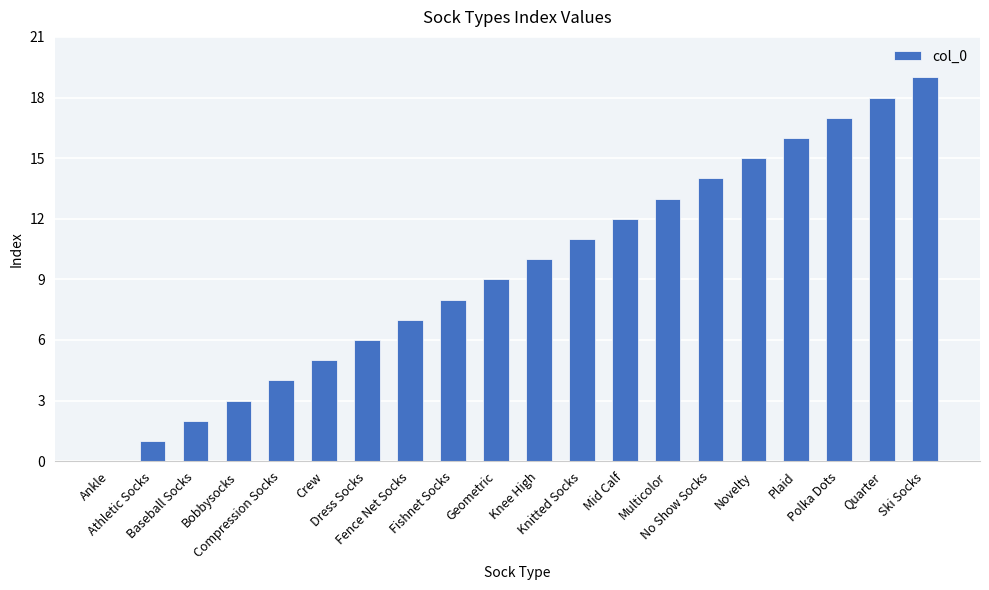

What is the average value?

10